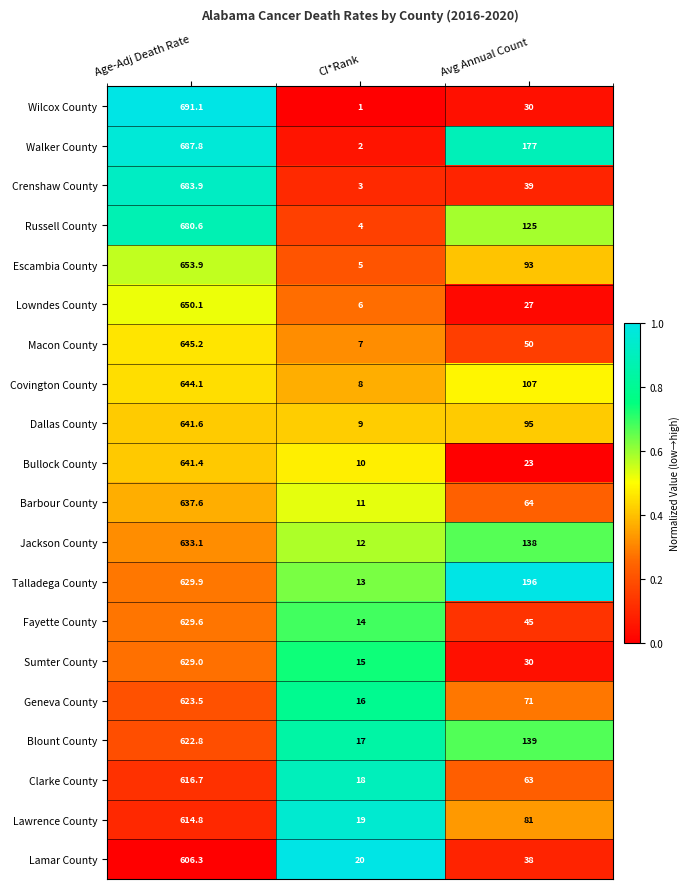

List the series in order of their peak value, lowest first.

Lamar County, Lawrence County, Clarke County, Blount County, Geneva County, Sumter County, Fayette County, Talladega County, Jackson County, Barbour County, Bullock County, Dallas County, Covington County, Macon County, Lowndes County, Escambia County, Russell County, Crenshaw County, Walker County, Wilcox County